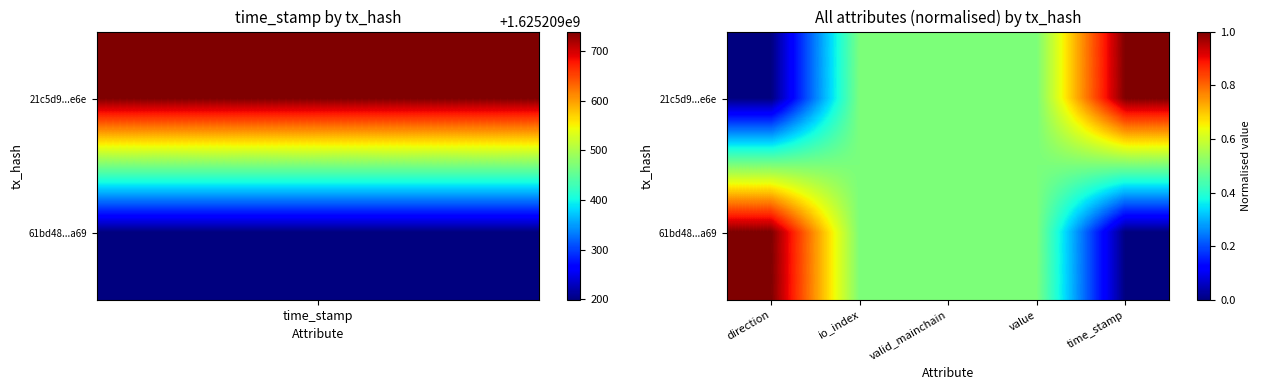

Count the number of data series in this chart.

2